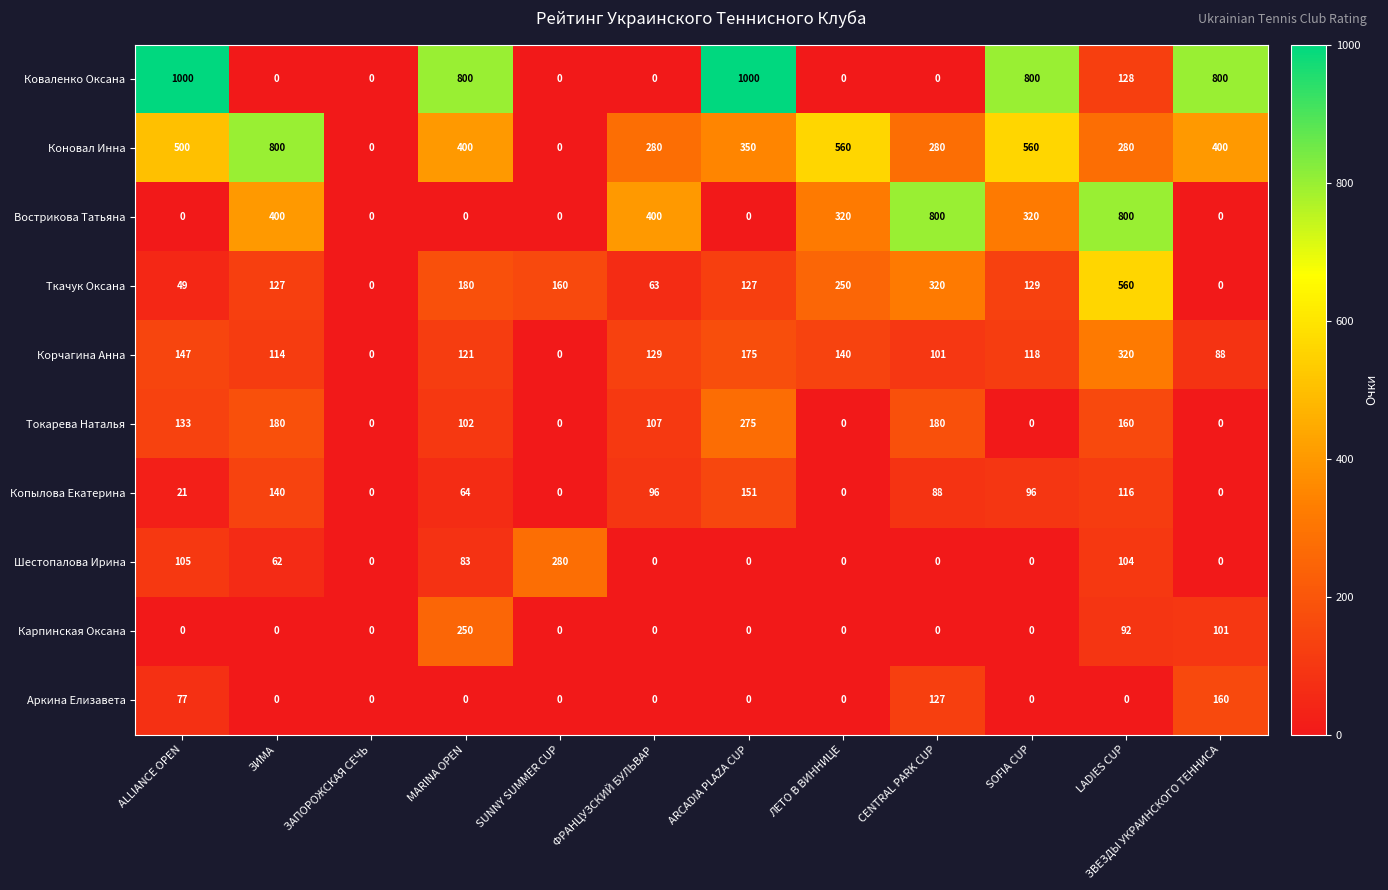

The Коваленко Оксана series shows 1638 at ALLIANCE OPEN. True or false?

False